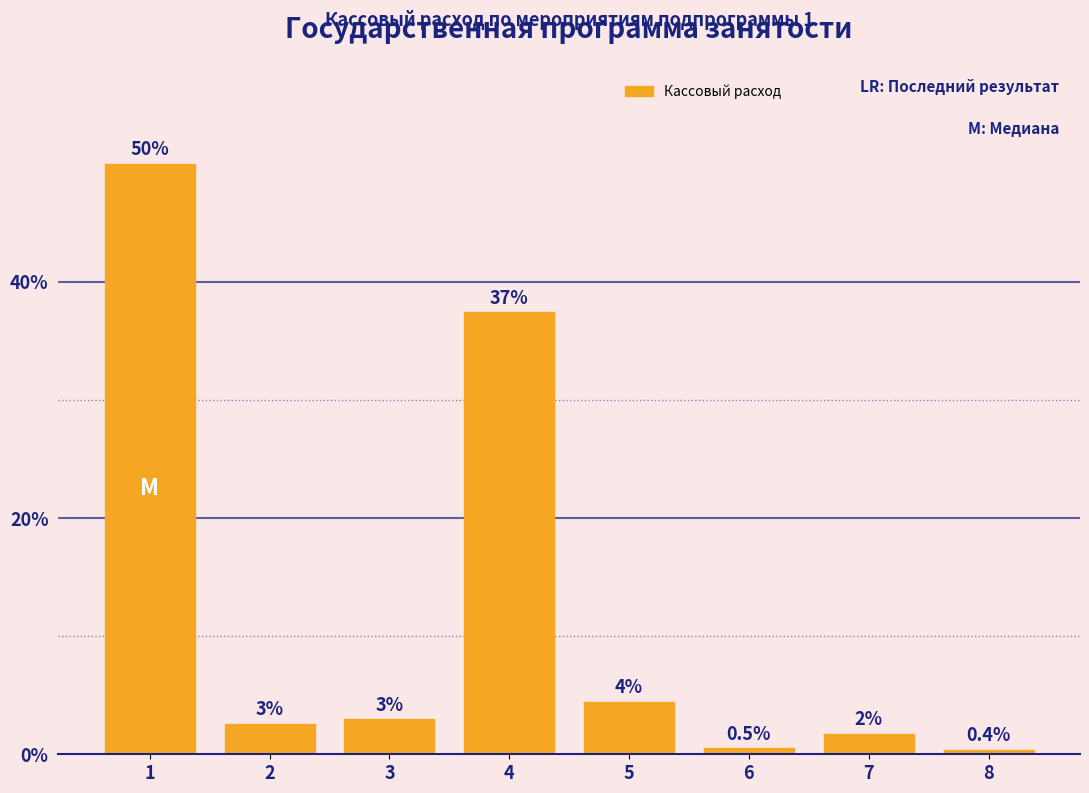

What is the value of the 8th bar from the left?

0.4